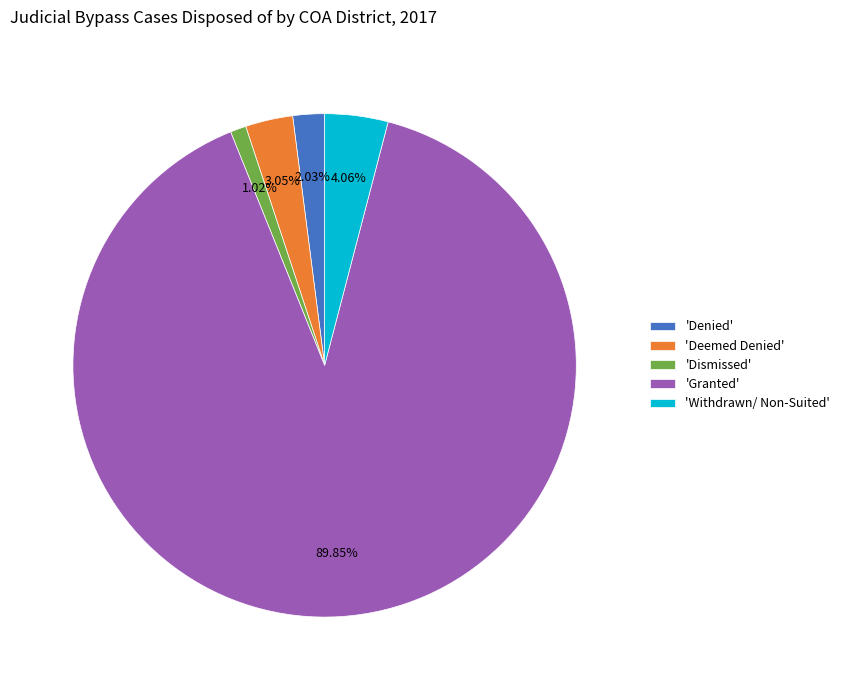

Approximately how many times larger is the value at 'Withdrawn/ Non-Suited' compared to 'Denied'?

2.0